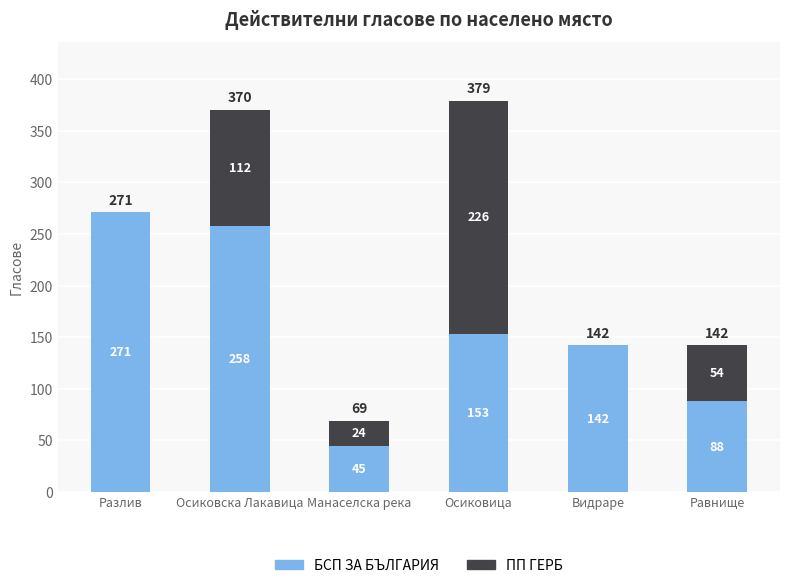

How many series are shown in this chart?

2